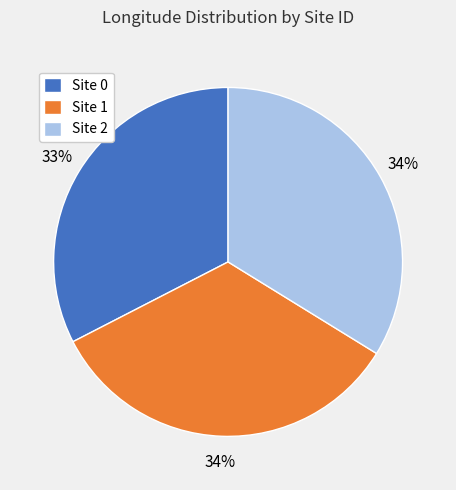

To the nearest percent, what is the difference between the largest and smallest slice percentages?

1%